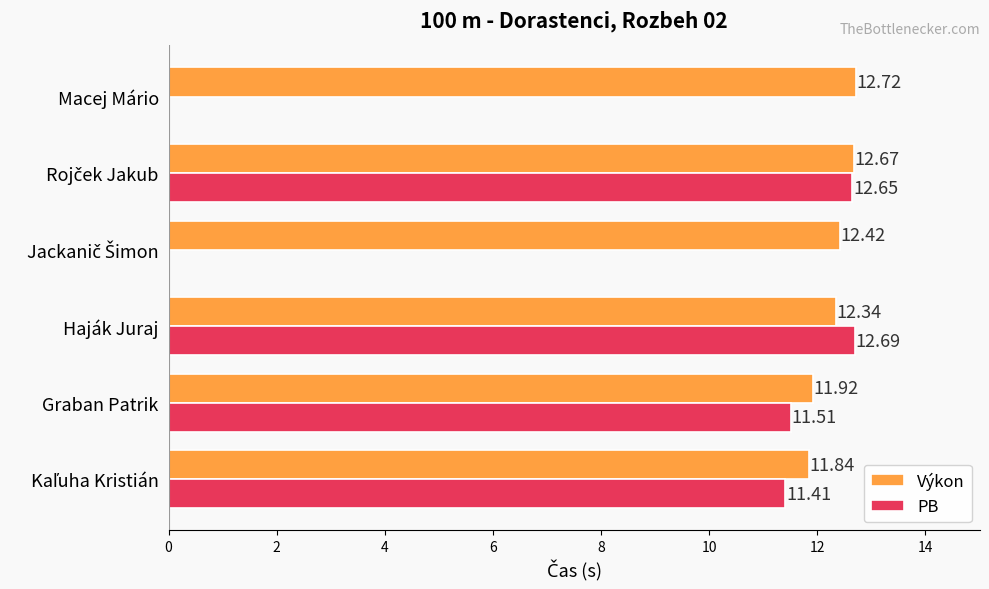

Is the value of Výkon at Macej Mário greater than the value of PB at Haják Juraj?

Yes